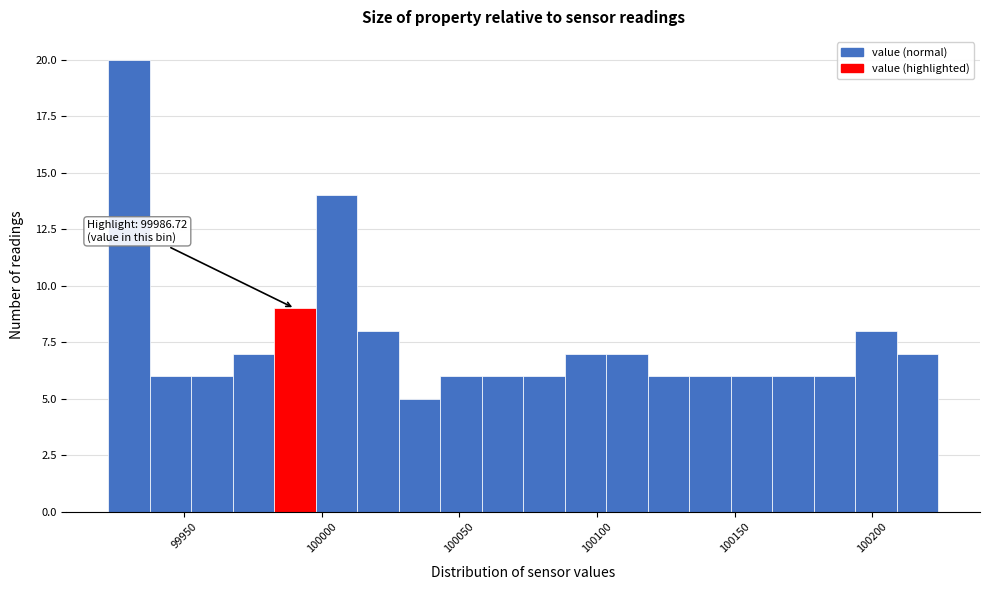

Read against the x-axis, roughly where is the centre of the tallest bar?

99930